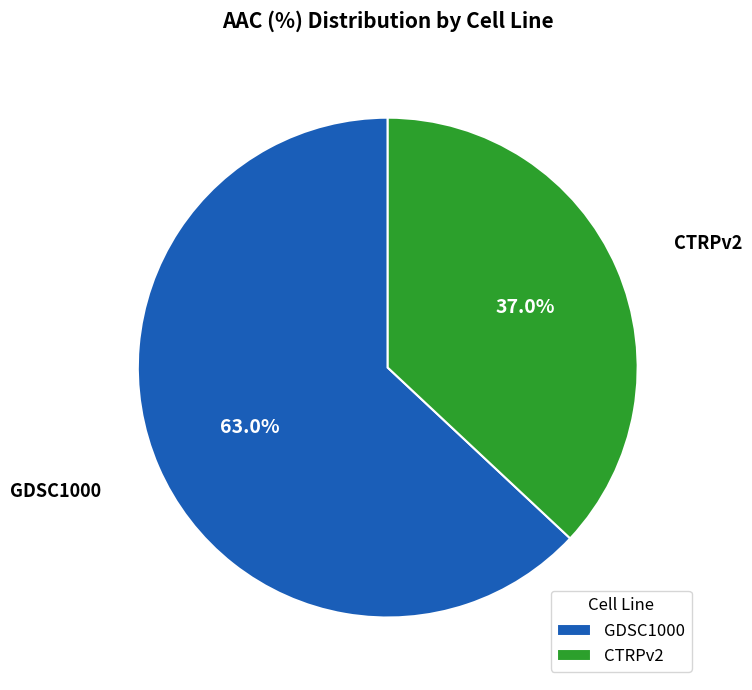

Approximately how many times larger is the value at CTRPv2 compared to GDSC1000?

0.6